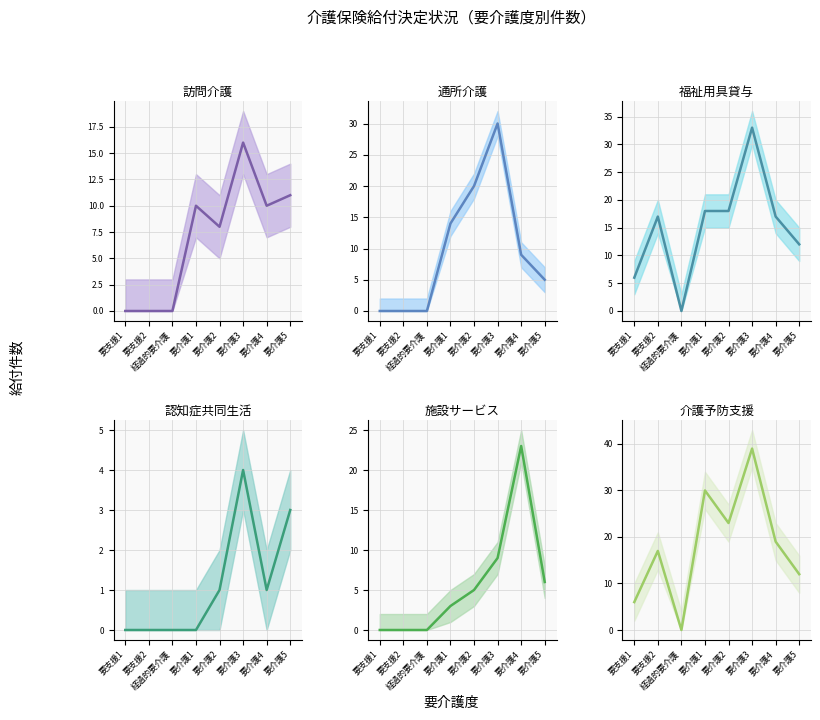

How many values in 介護予防支援 (中央値) are above zero?

7